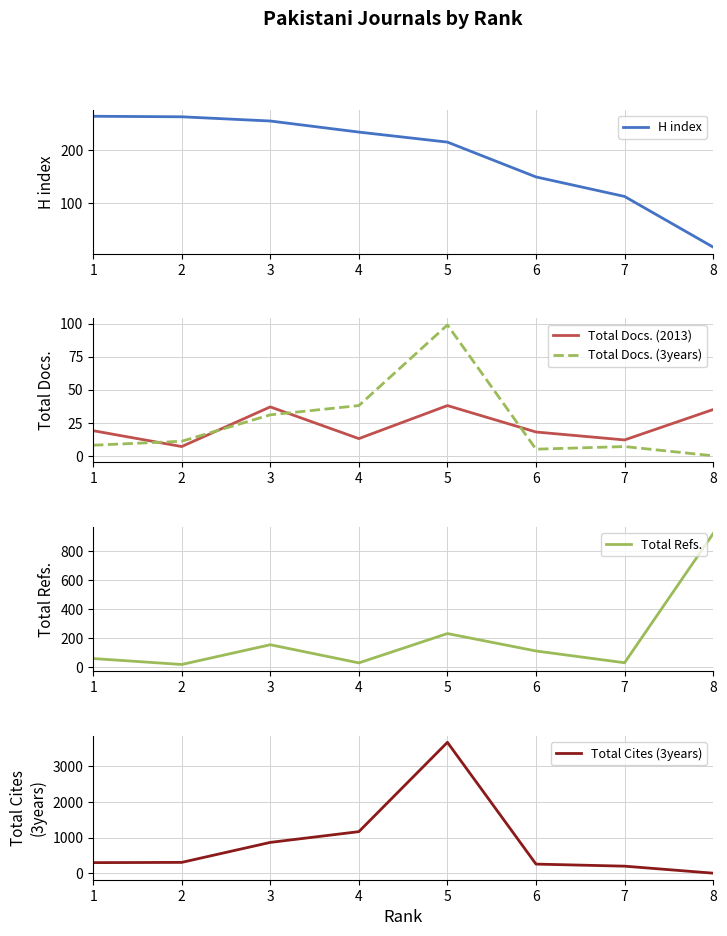

What is the value of the Total Cites (3years) point at the 7th from the left?

197